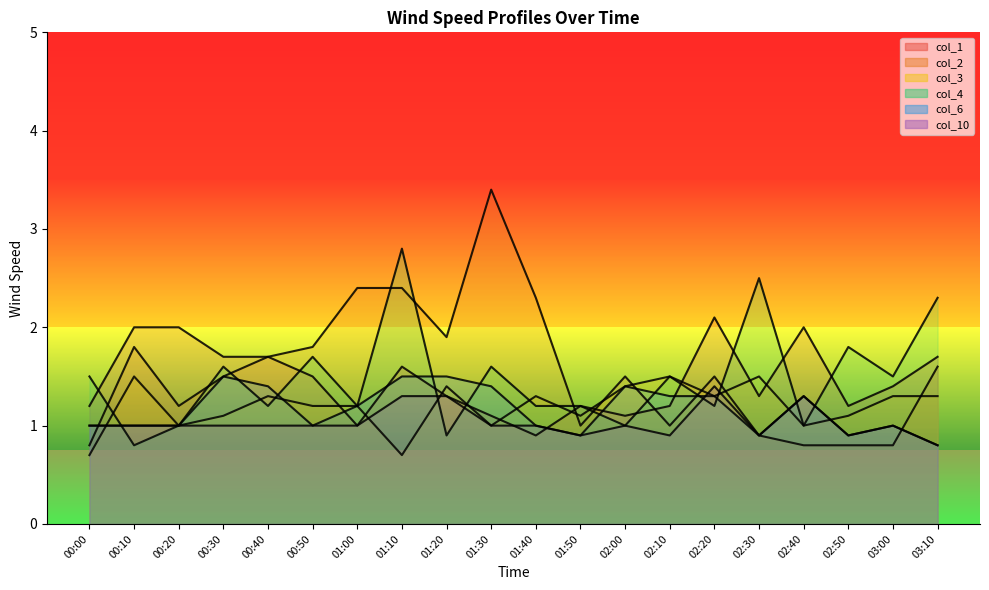

Which series has the largest total across all categories?

col_2